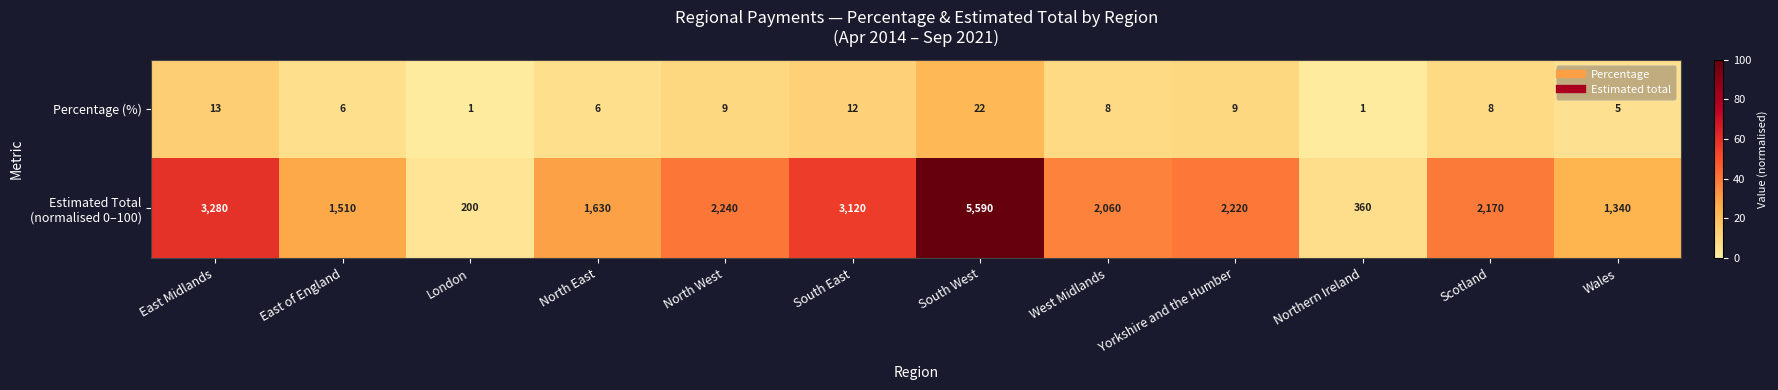

What is the spread (max minus min) of values at London?

199